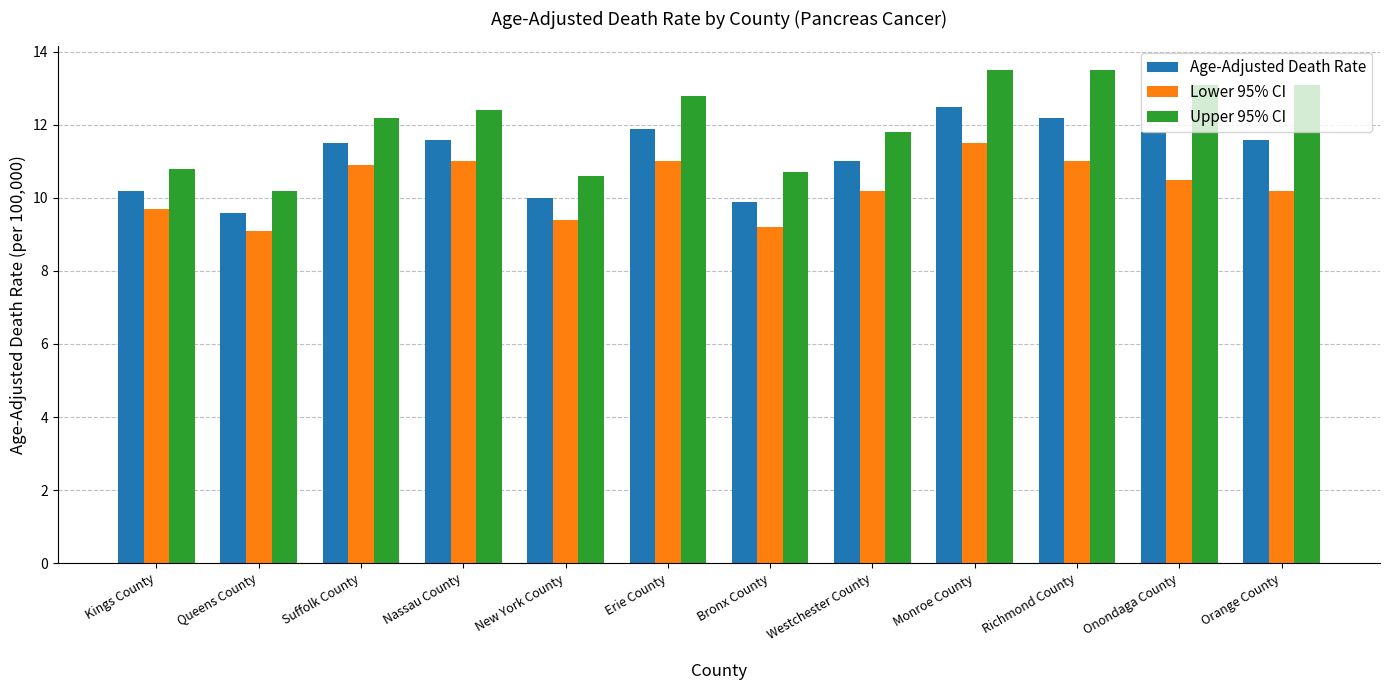

What is the difference between the maximum and minimum values in the Lower 95% CI series?

2.4